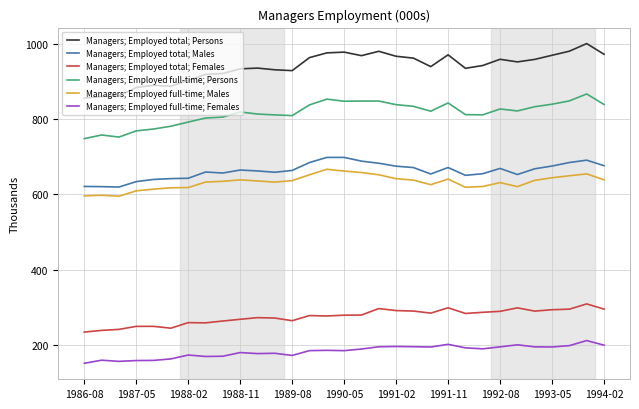

Which series has the largest total across all categories?

Managers; Employed total; Persons